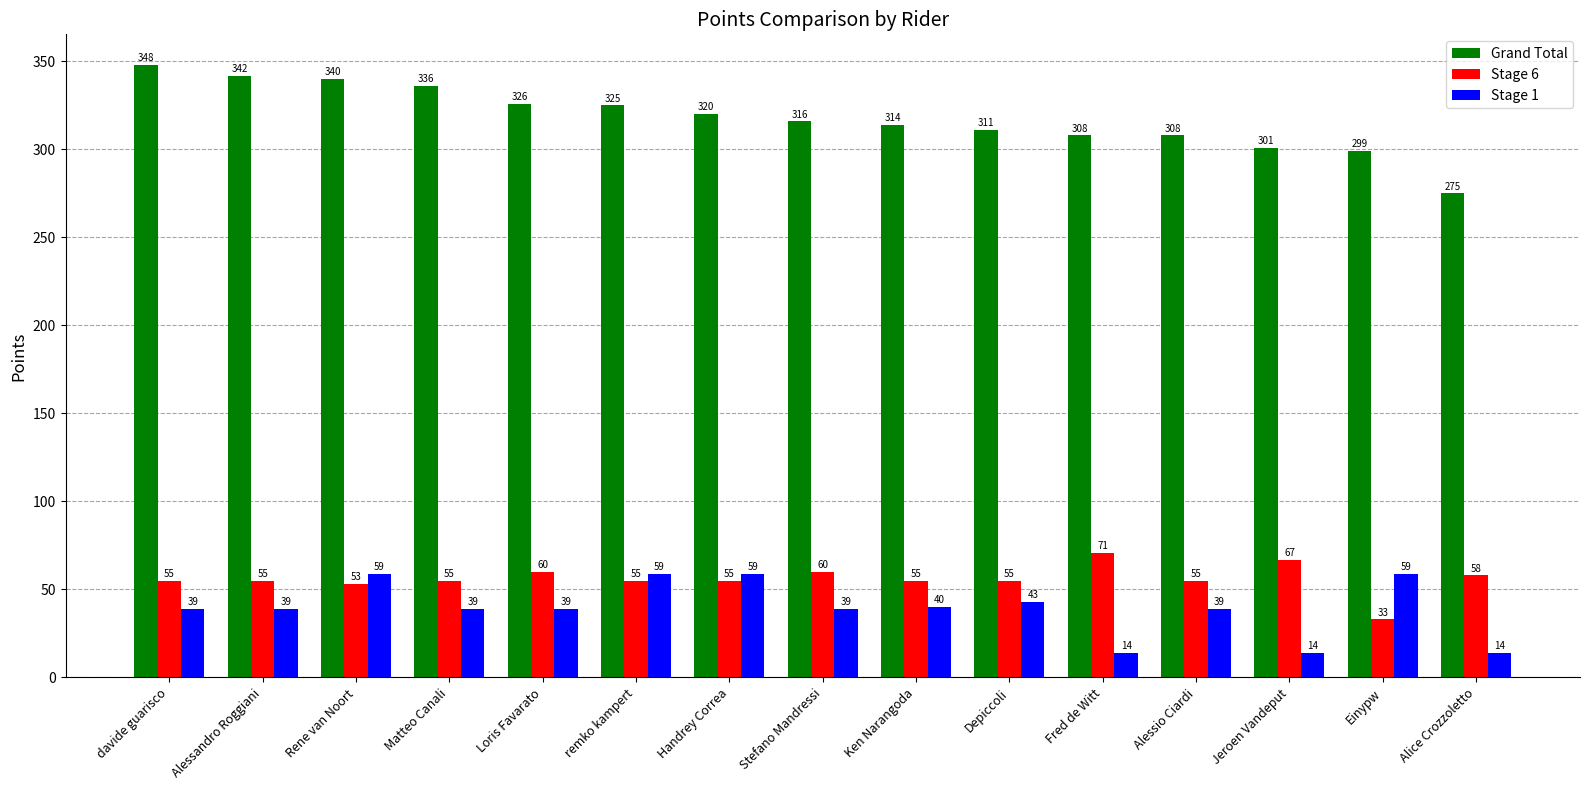

Rank the series by their maximum value, from lowest to highest.

Stage 1, Stage 6, Grand Total